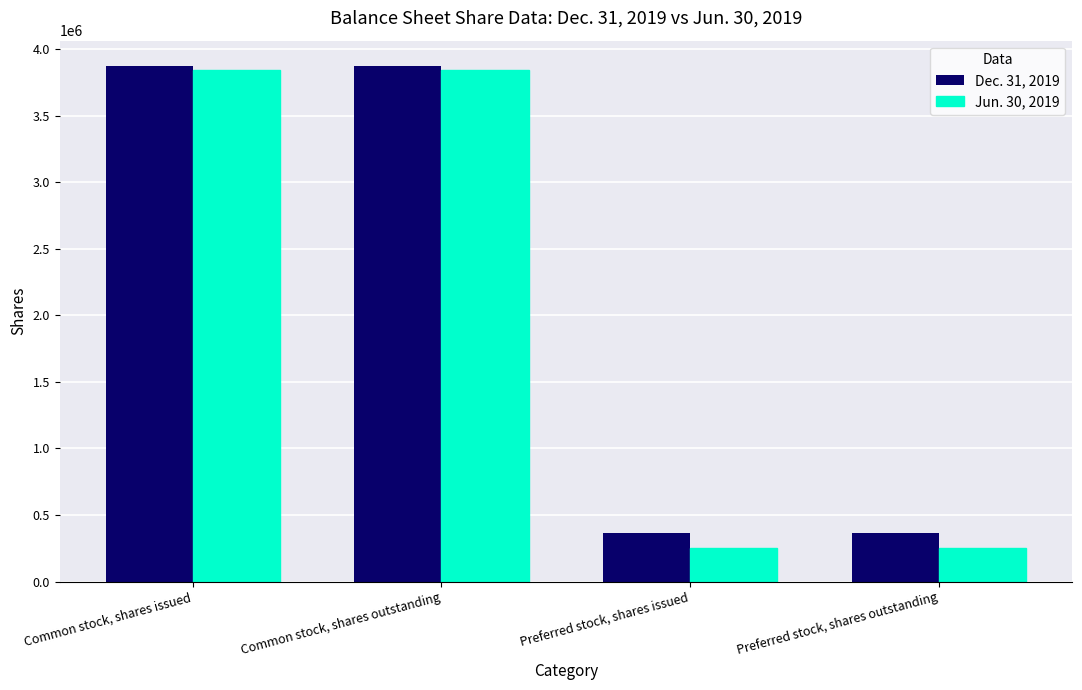

Reading left to right, list all the values displayed in this chart.

Dec. 31, 2019: 3870572	3870572	366488	366488
Jun. 30, 2019: 3844921	3844921	255714	255714